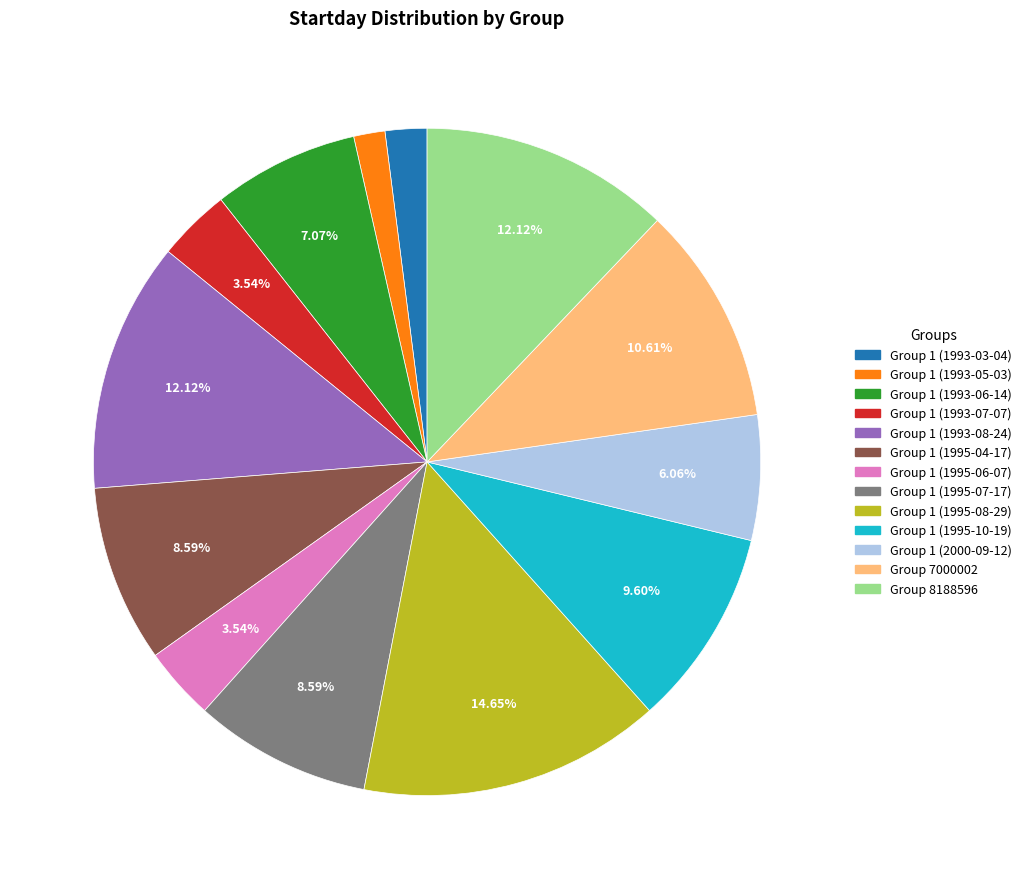

What is the largest slice in the pie chart?

Group 1 (1995-08-29)